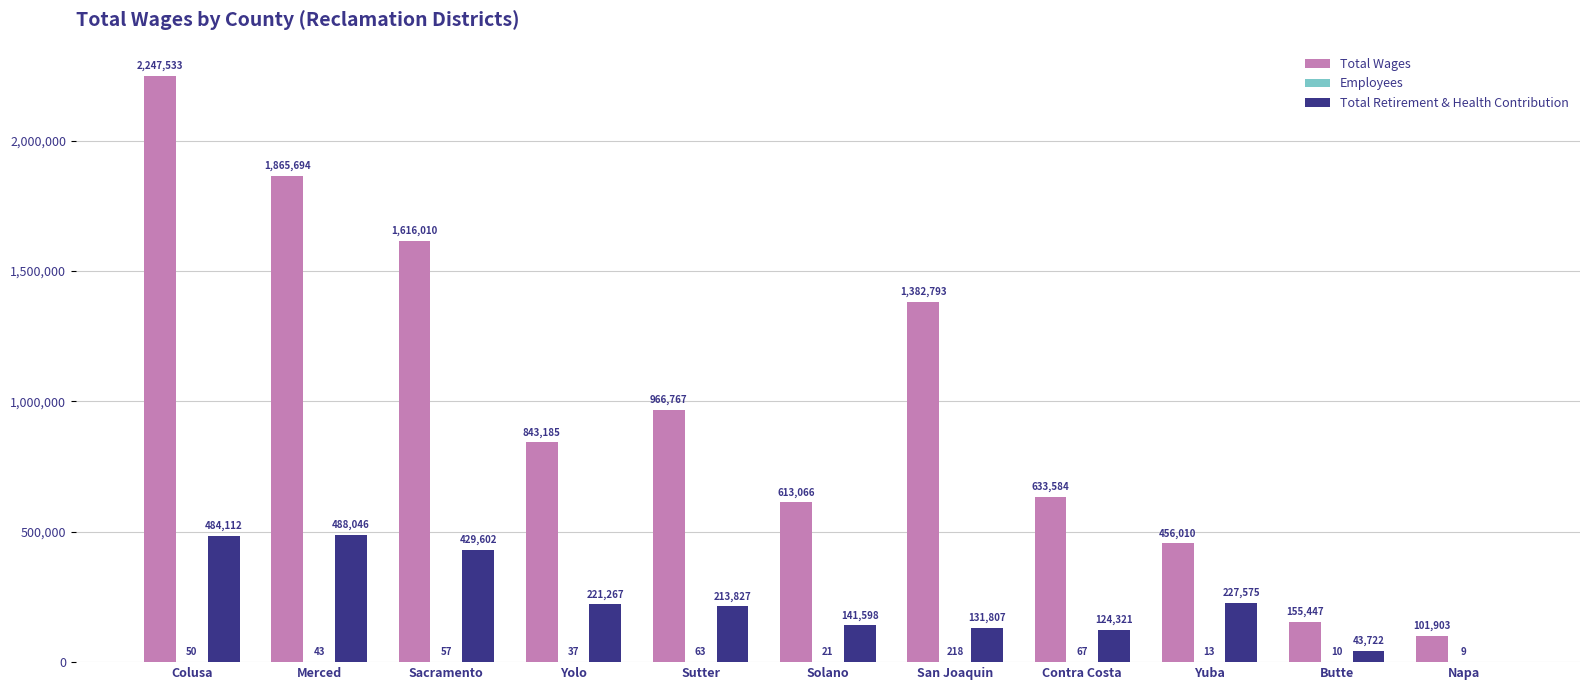

At which category is the sum across all series the highest?

Colusa